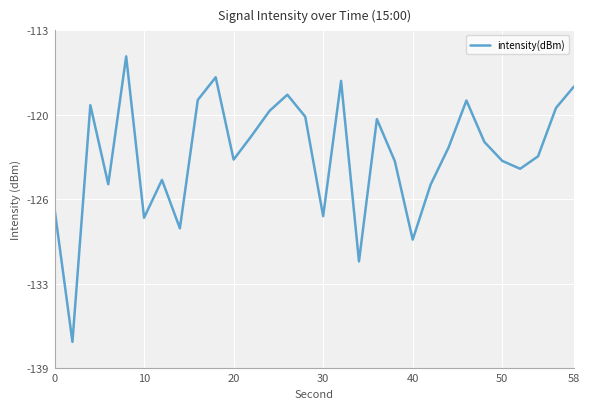

What is the difference between the maximum and second lowest values?

15.8